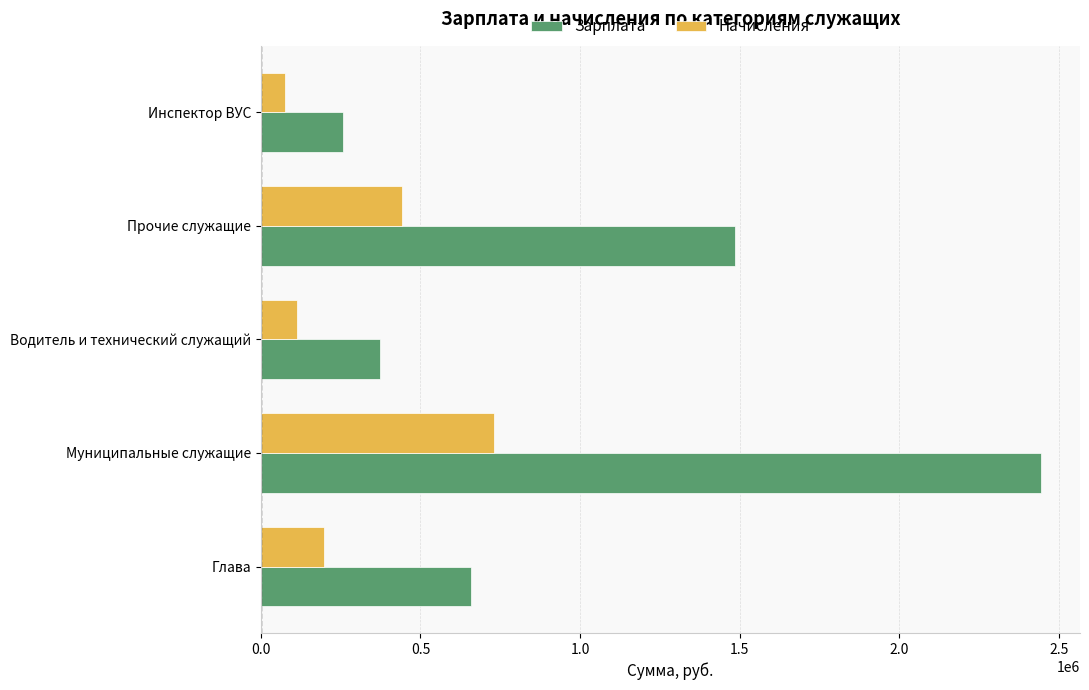

List the series in order of their peak value, lowest first.

Начисления, Зарплата